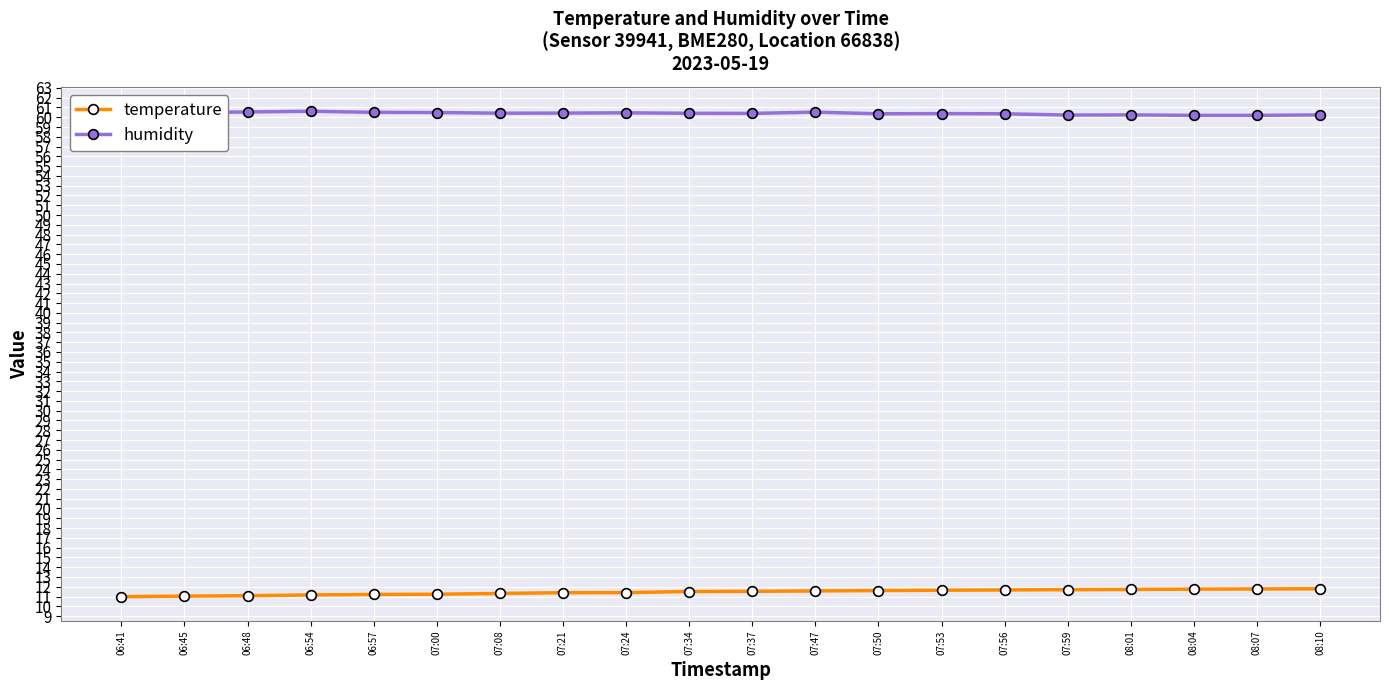

What are all the series names shown in the legend?

temperature, humidity